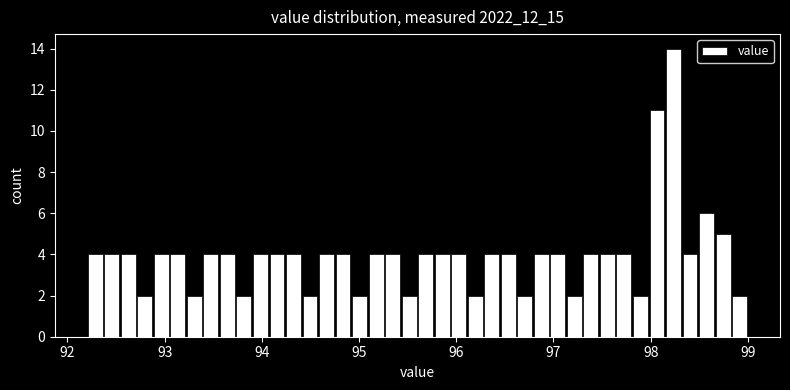

Read against the x-axis, roughly where is the centre of the tallest bar?

98.2